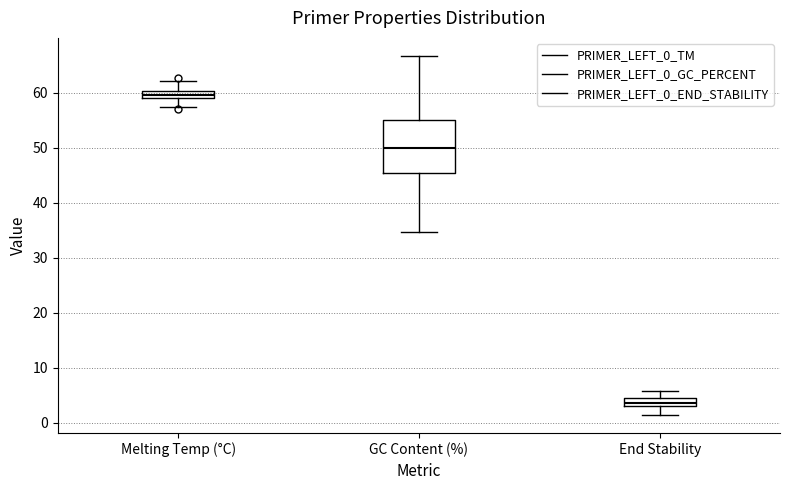

Which box is the tallest, from its lower edge to its upper edge?

GC Content (%)